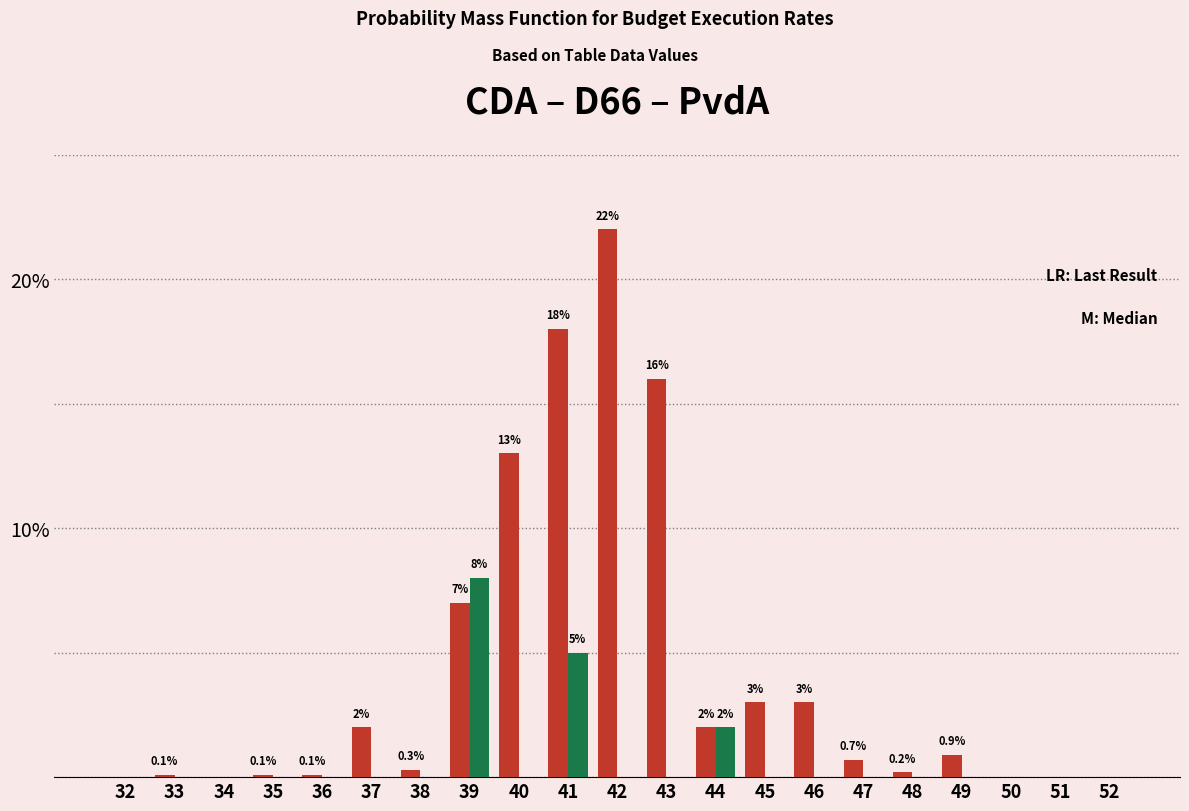

At which category is the sum across all series the highest?

41